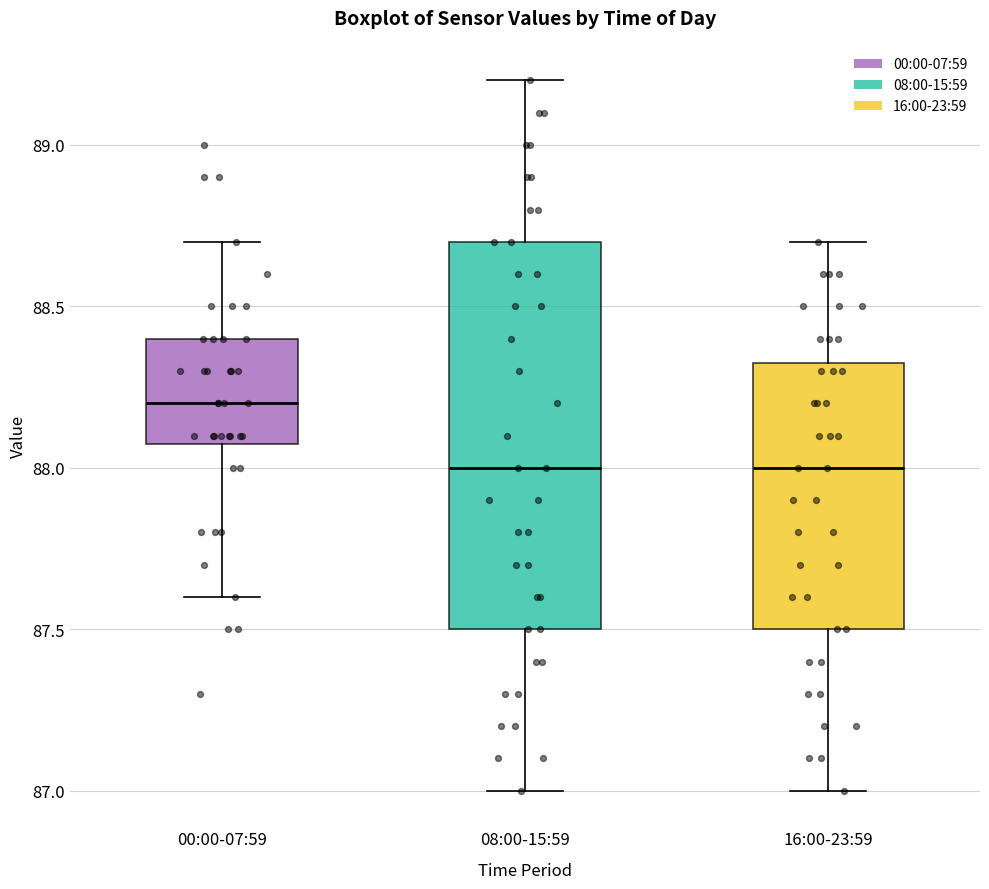

Which box's median line is the highest?

00:00-07:59